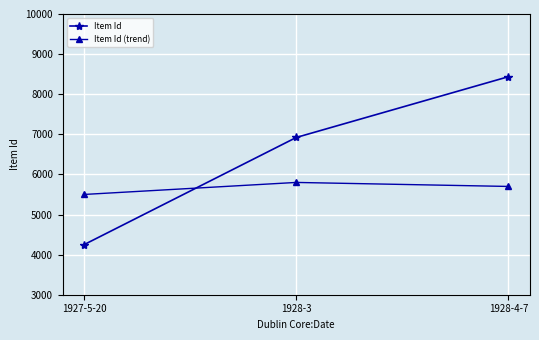

Reading right to left, what are all the values shown in this chart?

Item Id: 1928-4-7=8437	1928-3=6921	1927-5-20=4248
Item Id (trend): 1928-4-7=5700	1928-3=5800	1927-5-20=5500